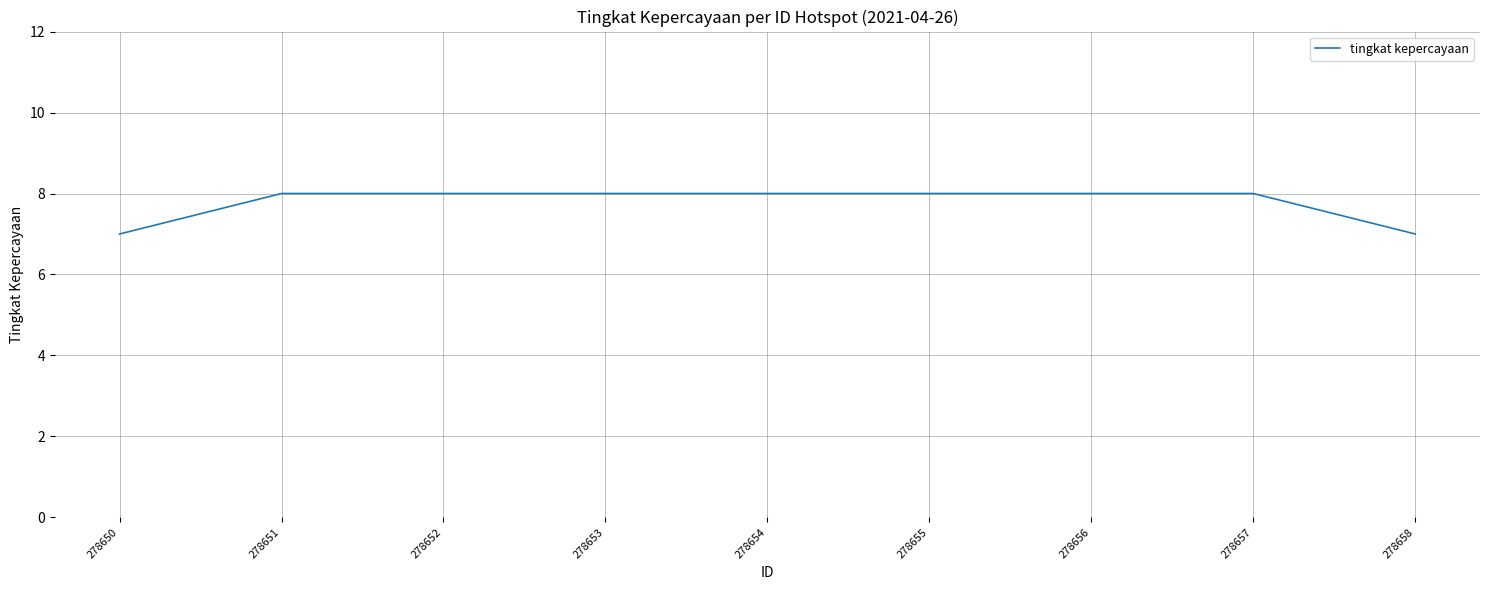

What is the maximum value shown in the chart?

8